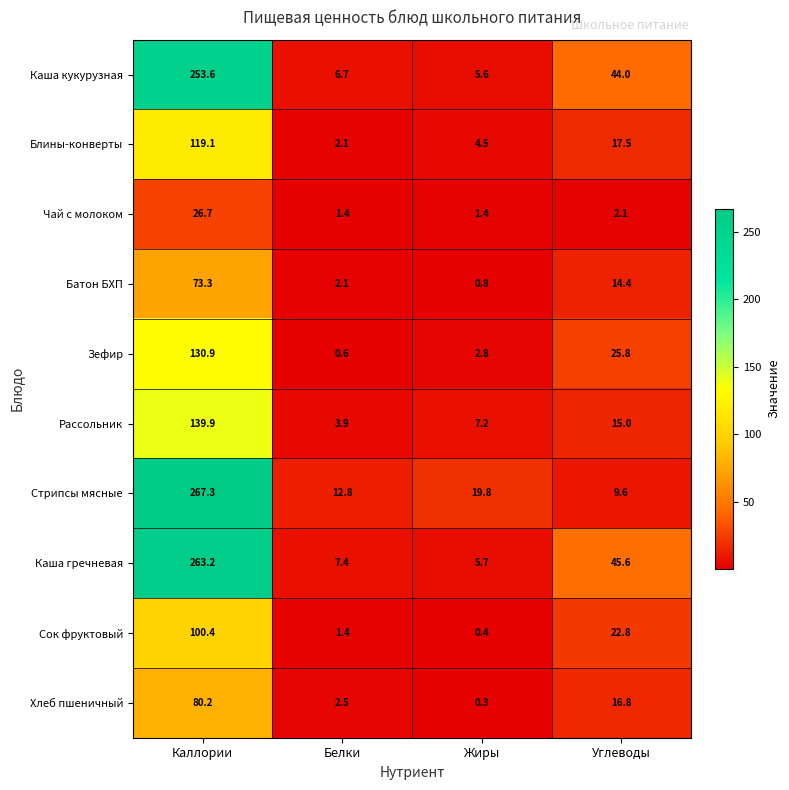

Which series has the largest range (max minus min)?

Стрипсы мясные